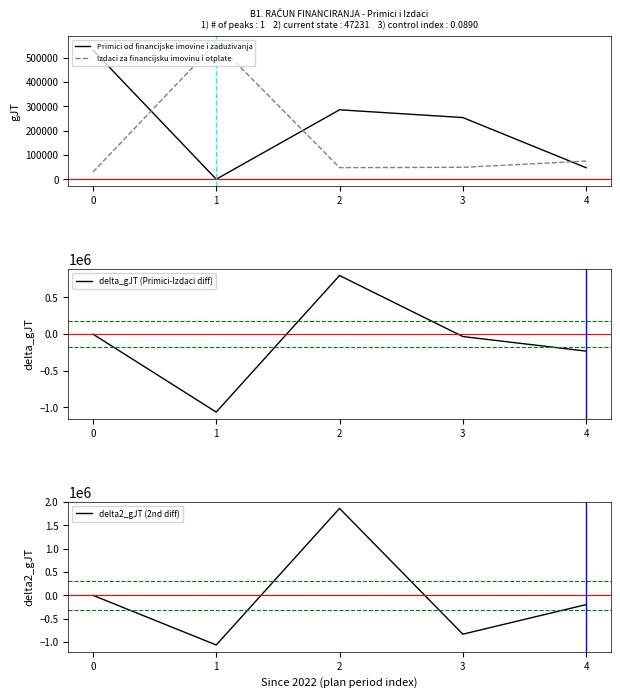

What is the sum of the delta_gJT (Primici-Izdaci diff) values at 3 and 0?

-33085